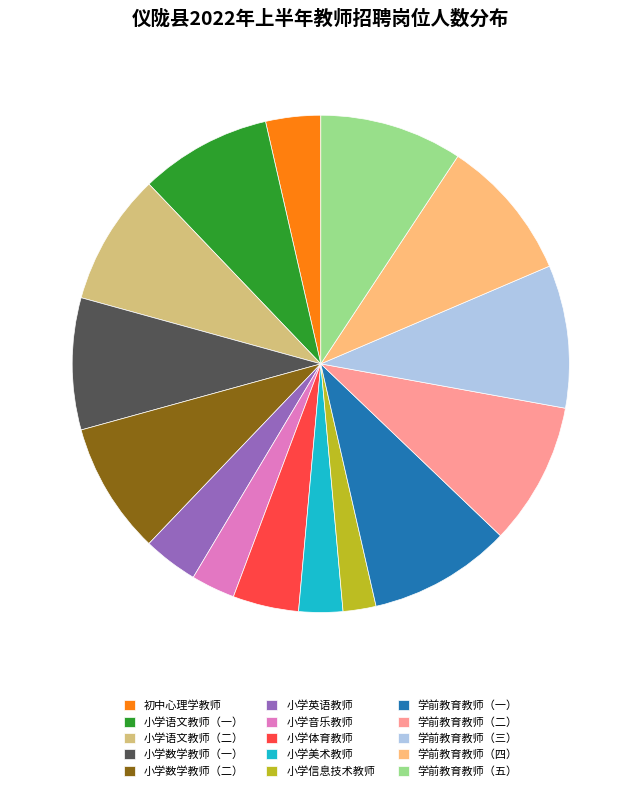

Do 小学语文教师（一） and 小学体育教师 together represent more than half of the pie?

No